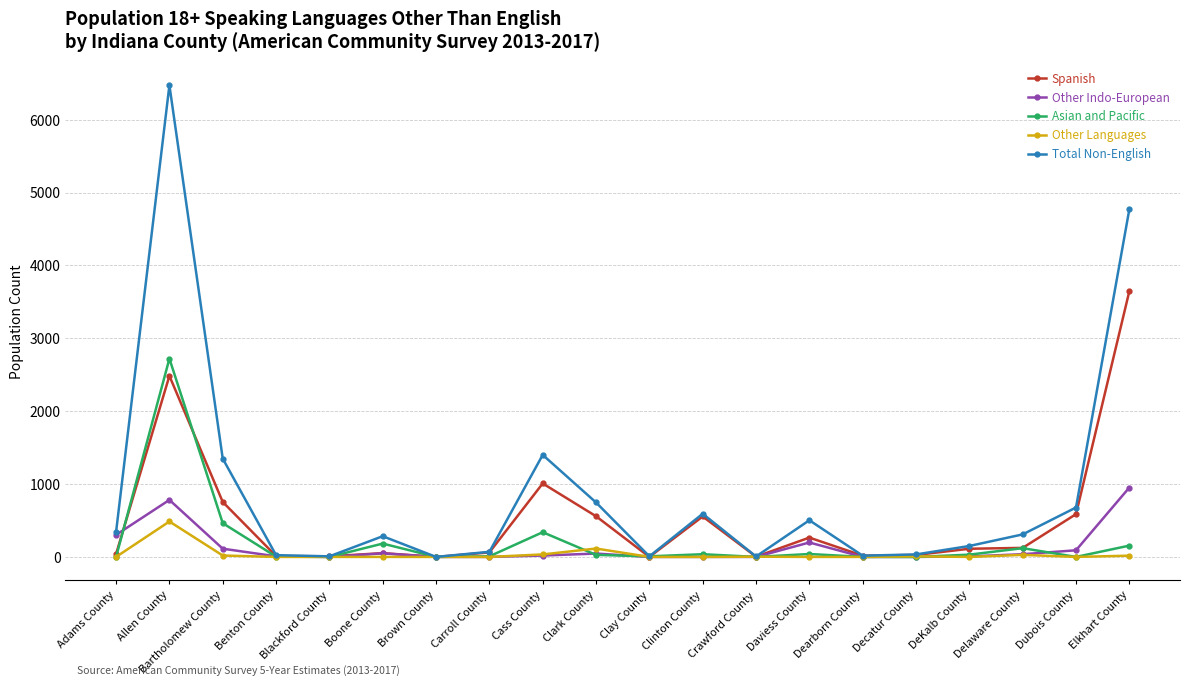

At which category does the chart reach its peak across all series?

Allen County